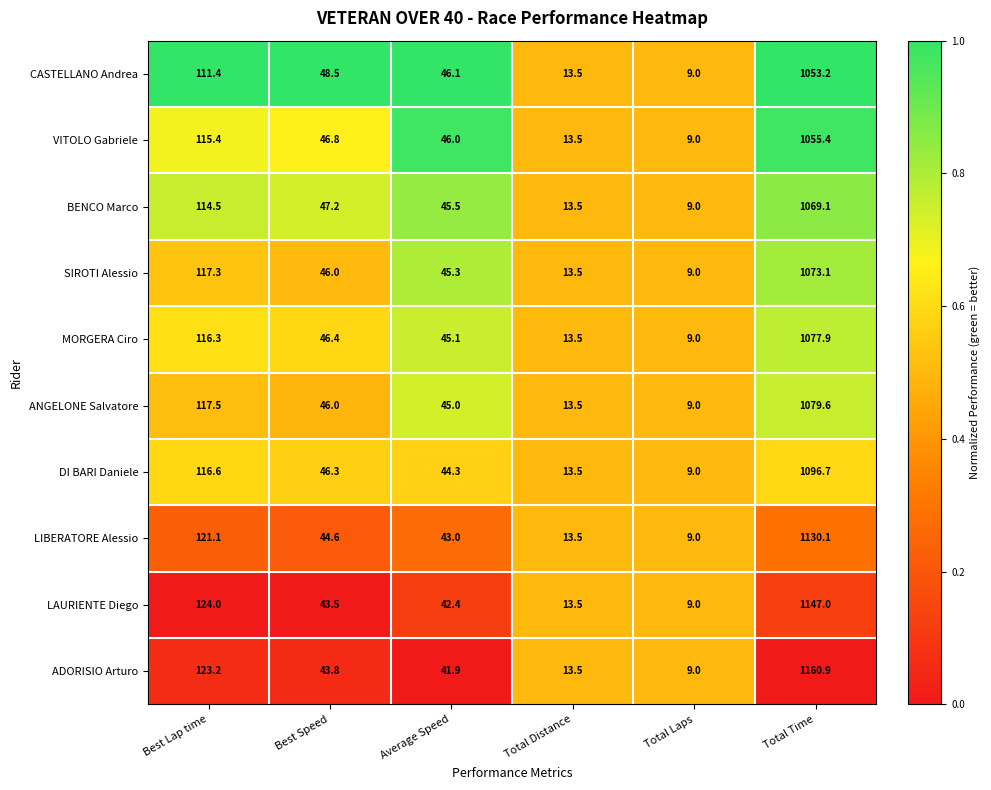

What is the average value of the VITOLO Gabriele series?

214.4